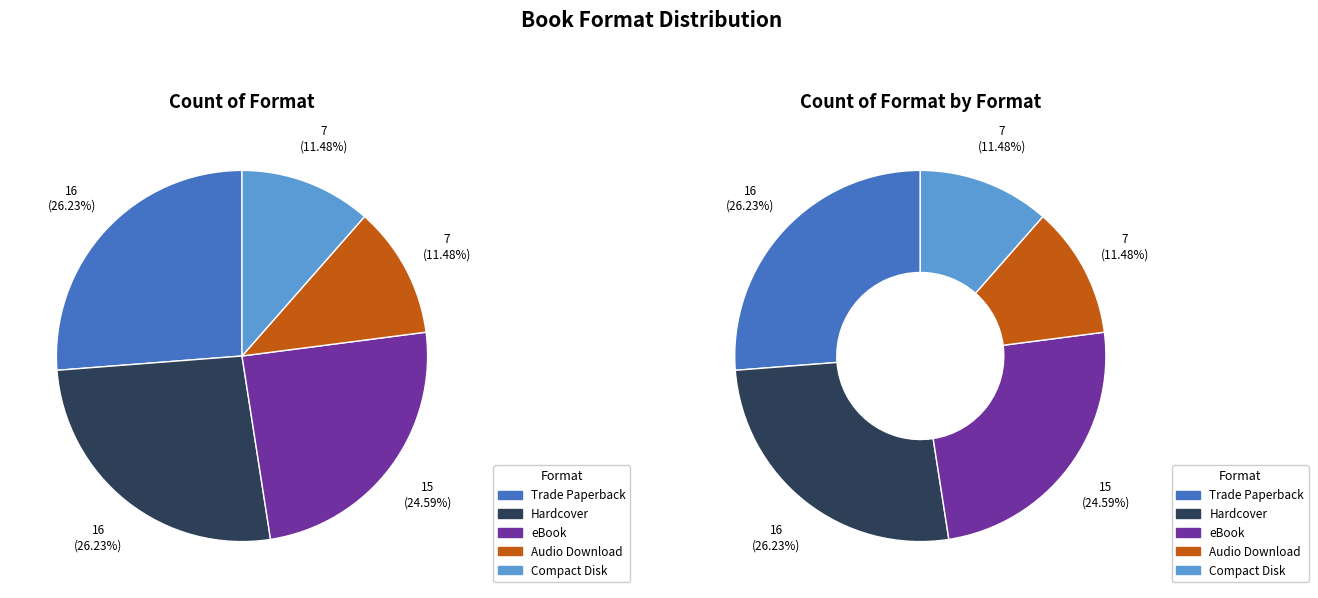

To the nearest percent, what is the combined percentage of Hardcover and eBook?

51%